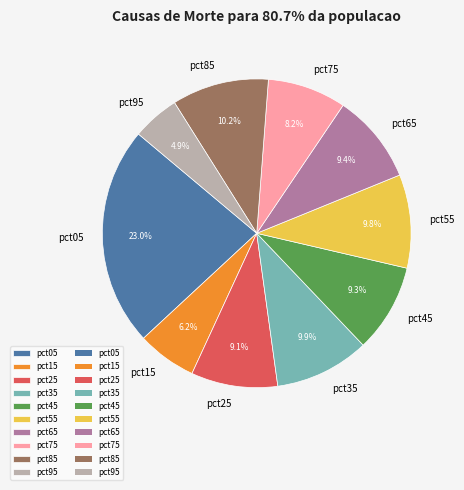

Is it true that pct65 is 9% of the pie?

True